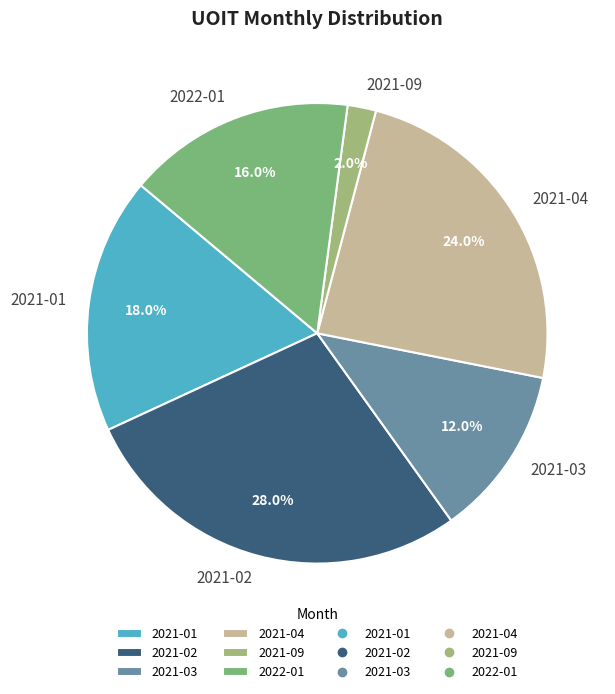

Which category has the biggest portion of the pie?

2021-02